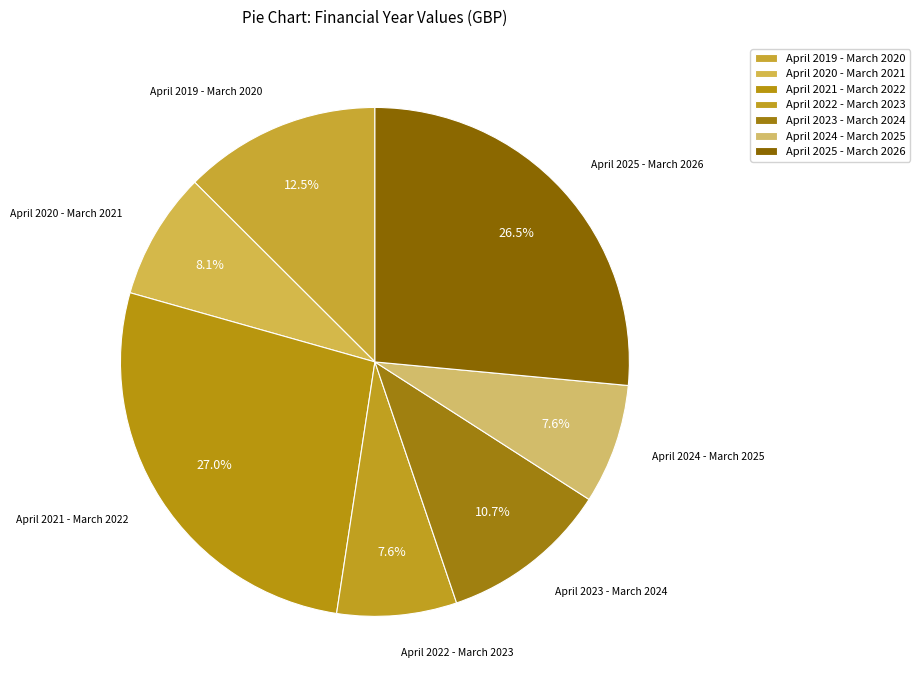

What is the ratio of the value at April 2024 - March 2025 to the value at April 2022 - March 2023?

1.0